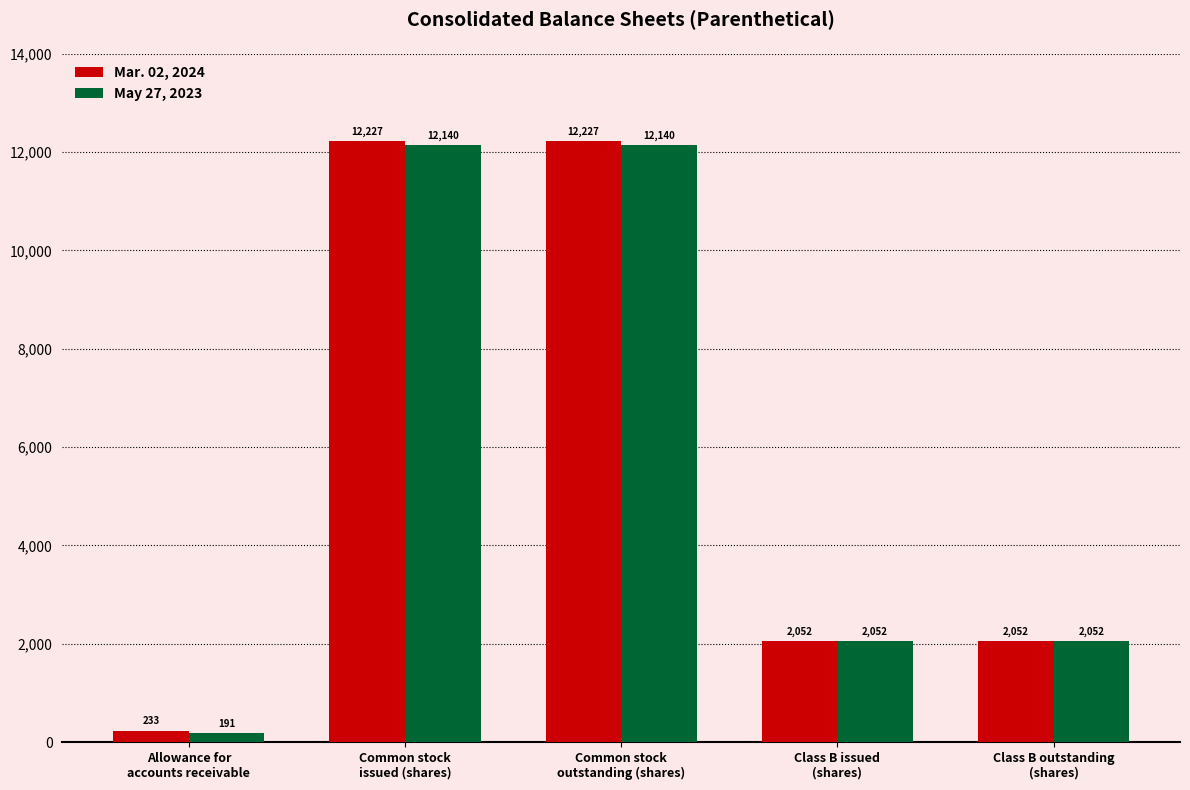

List the series in order of their peak value, highest first.

Mar. 02, 2024, May 27, 2023